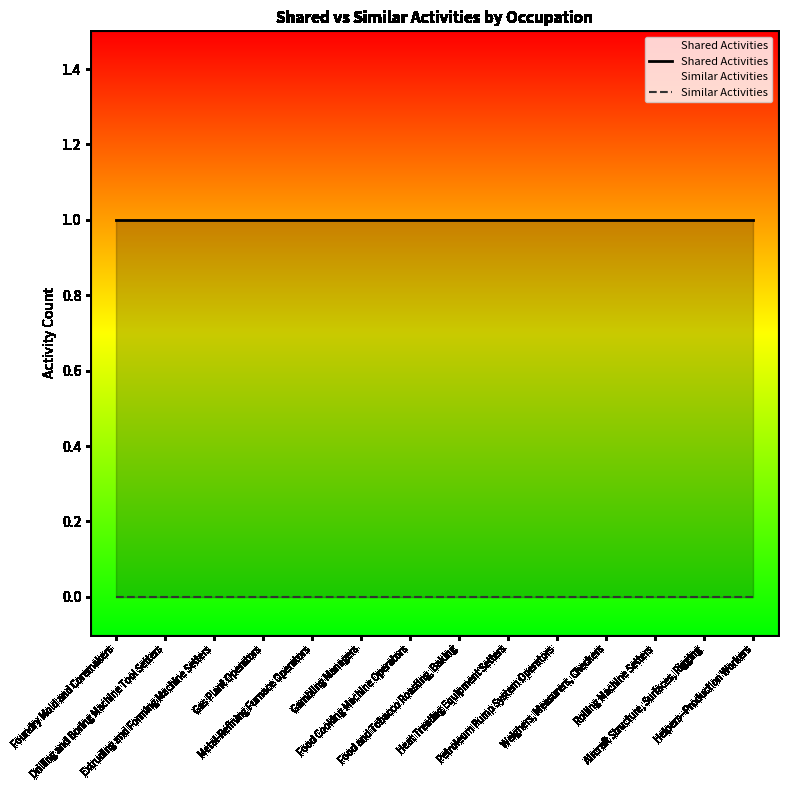

Which category has the highest value in the Shared Activities series?

Foundry Mold and Coremakers